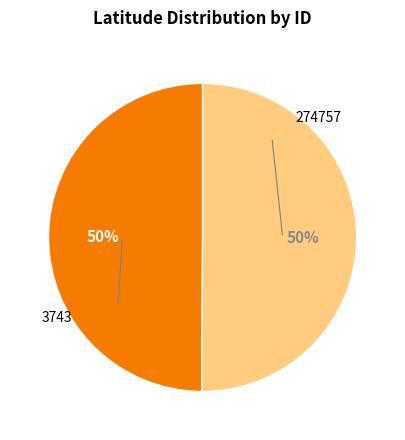

To the nearest percent, what is the average slice percentage?

50%